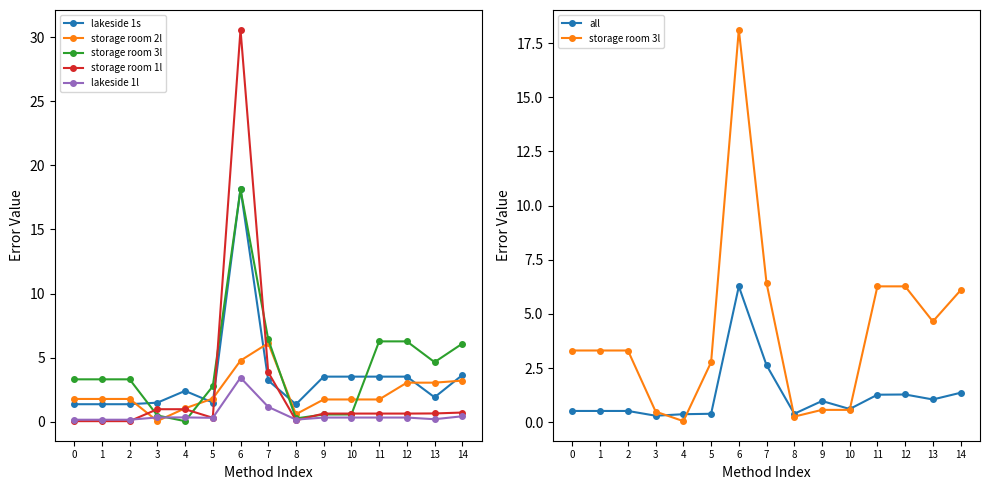

What is the highest value of the storage room 2l series?

6.1